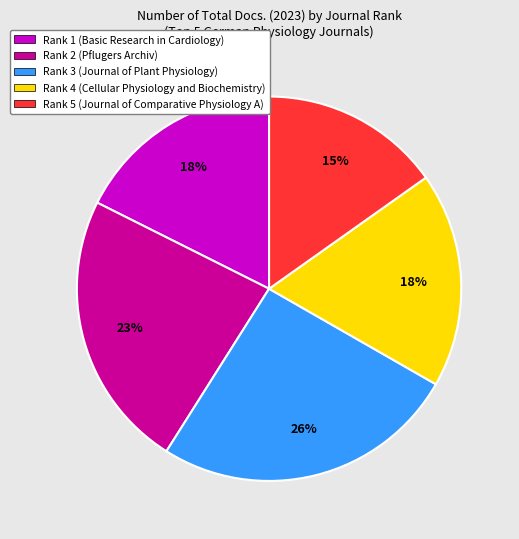

Which has a higher value, Rank 2 or Rank 1?

Rank 2